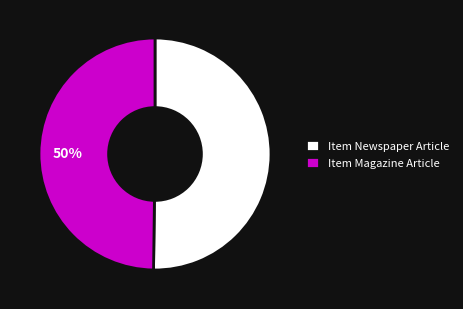

How many slices are in this pie chart?

2